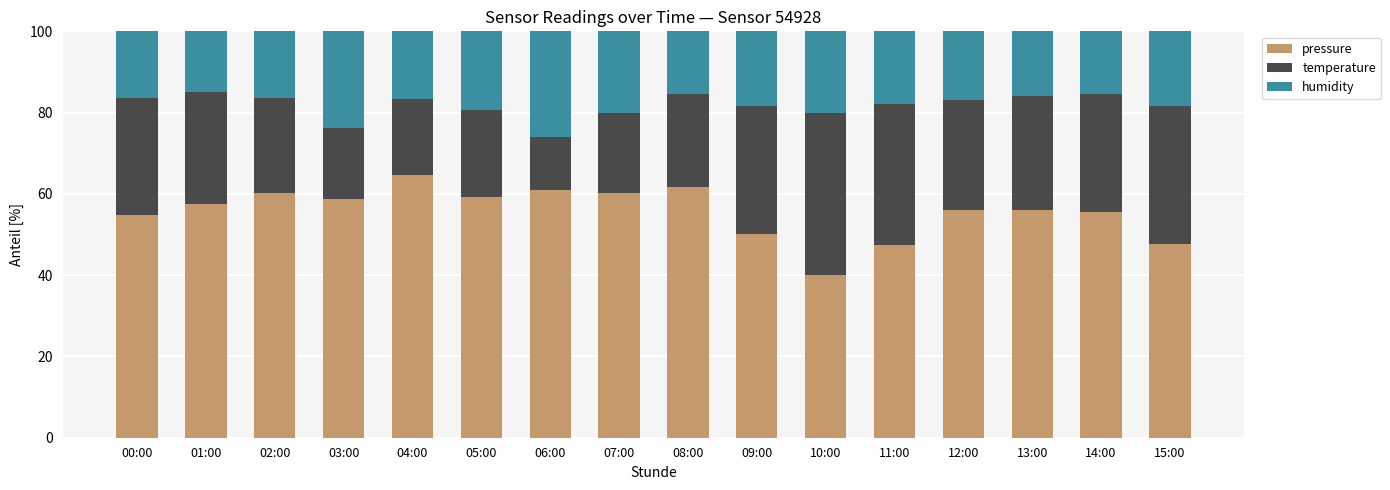

What is the total value across all series at 15:00?

100.0